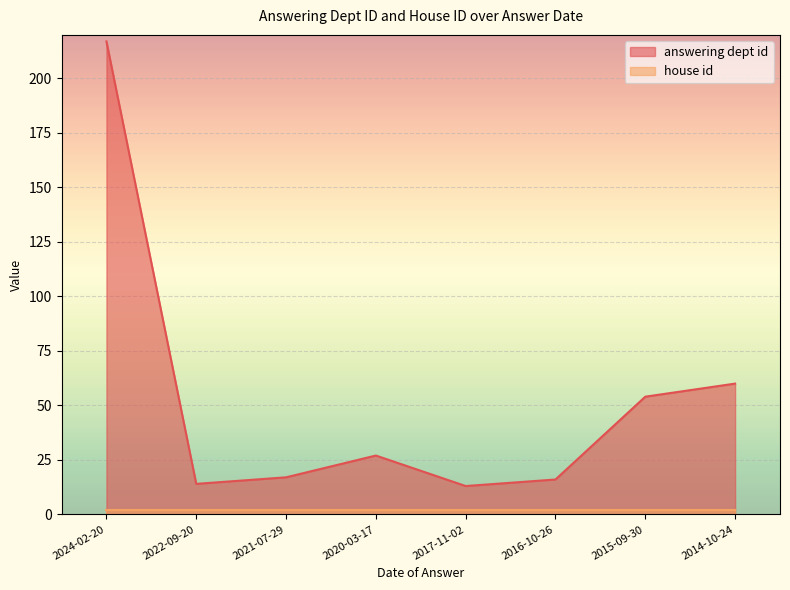

Does the chart display data point markers on the line(s)?

No